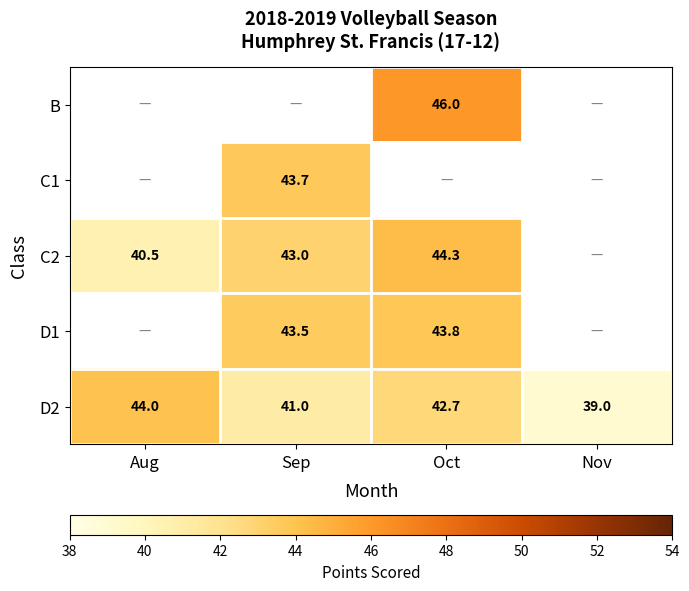

True or false: C1 has a value of 14.6 at Sep.

False